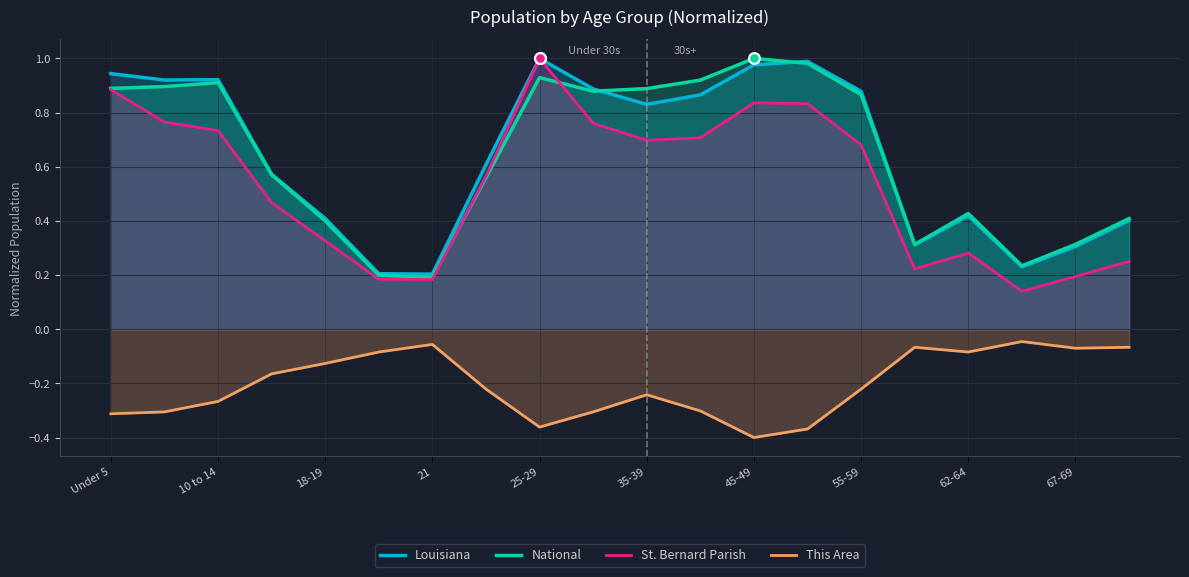

Which series has the widest spread of Y values?

St. Bernard Parish